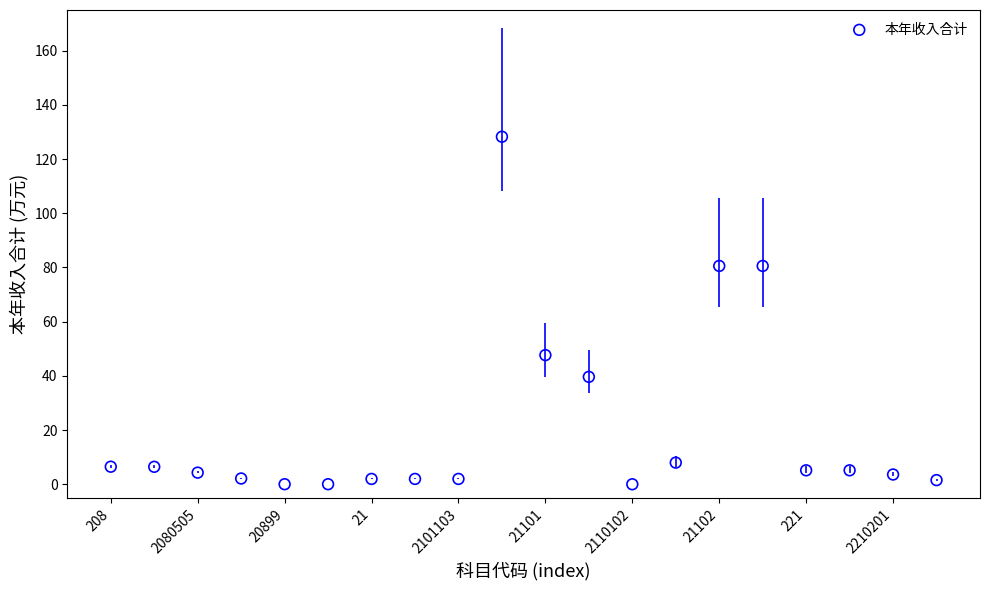

What is the range of X values (max minus min)?

19.0